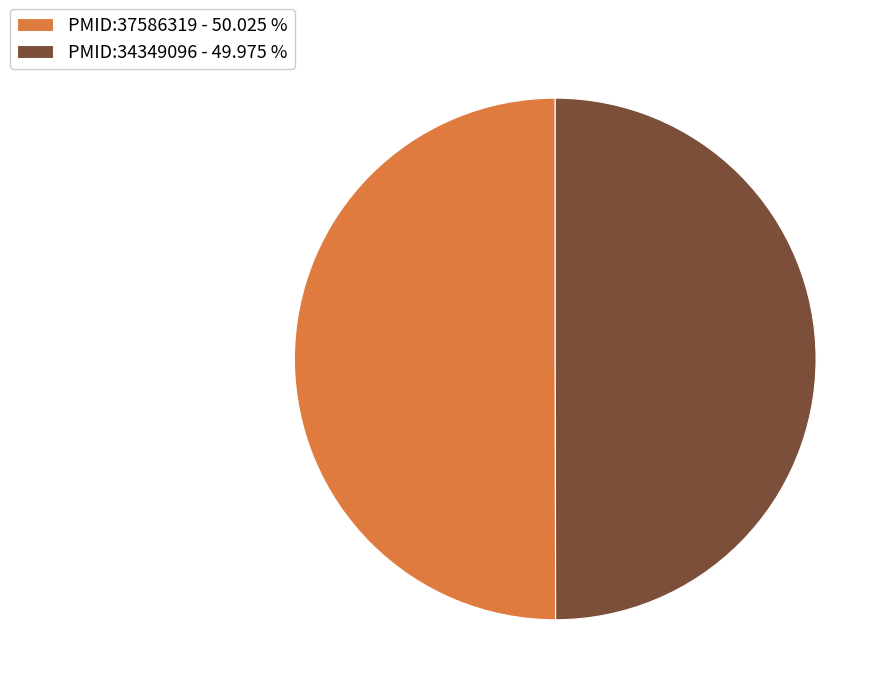

Is the sum of PMID:34349096 - 49.975 % and PMID:37586319 - 50.025 % greater than half?

Yes